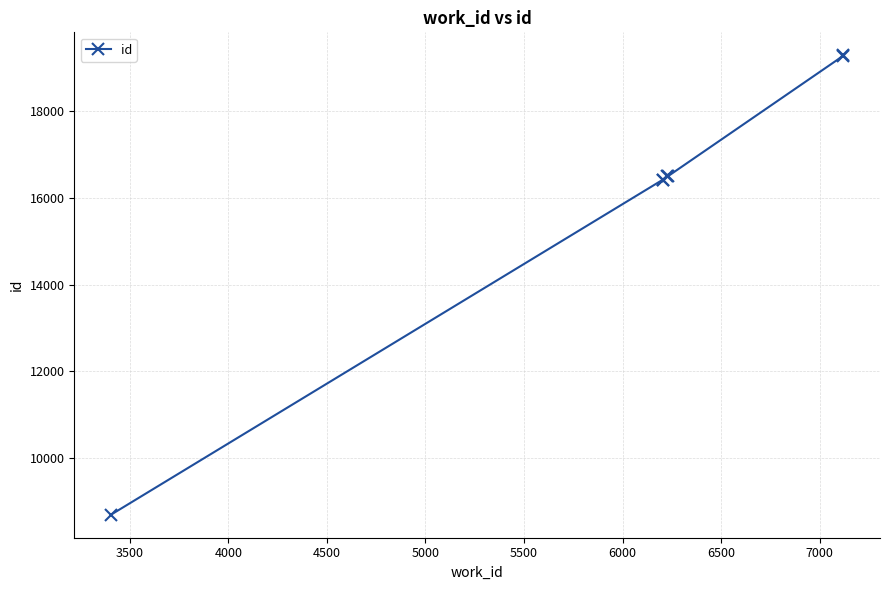

What is the maximum value shown in the chart?

19297